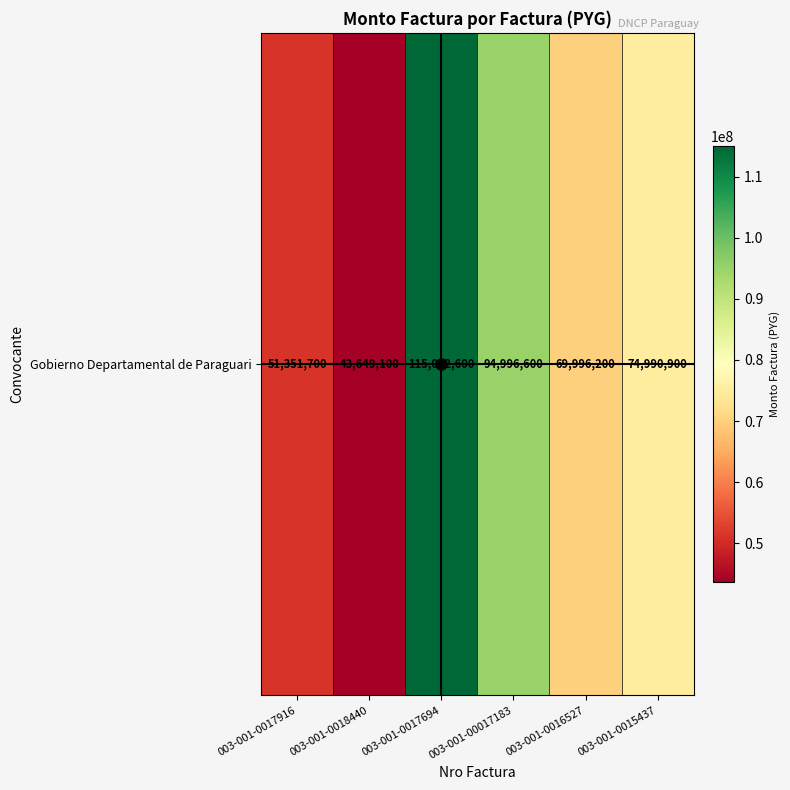

What is the greatest value displayed?

115012600